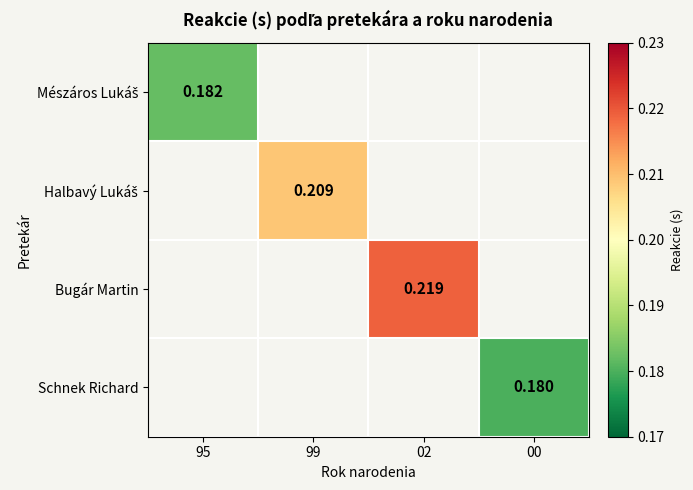

How many values in the Bugár Martin series exceed 0?

1